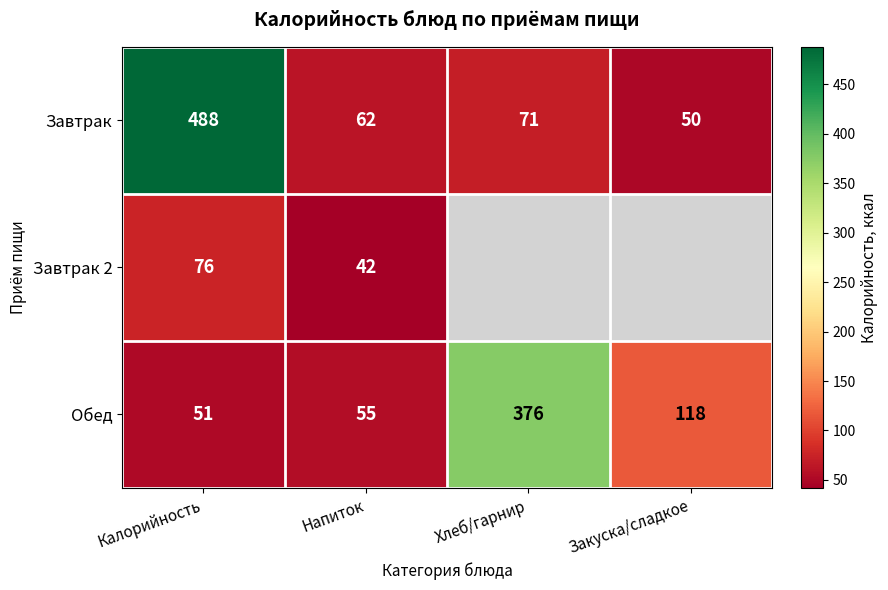

At which label does Обед first exceed 118?

Хлеб/гарнир